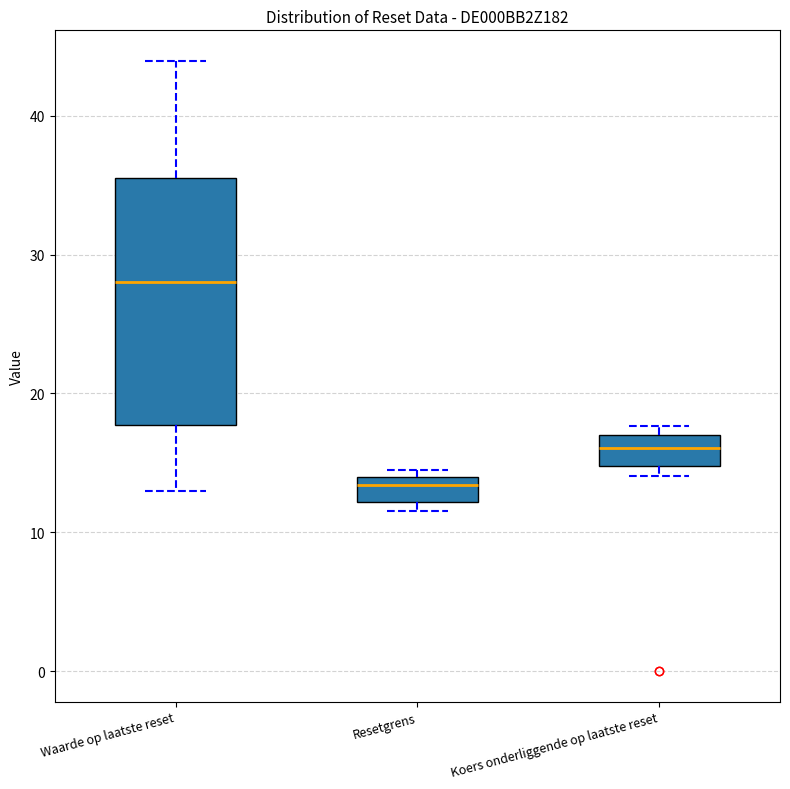

Reading left to right, read every box against the y-axis: the position of its median line, the range the box covers, and the ends of its whiskers. The values are not printed on the chart, so give them approximately, as read against the axis.

Waarde op laatste reset: median 28, box 18 to 36, whiskers 13 to 44
Resetgrens: median 13, box 12 to 14, whiskers 12 (just below the box's lower edge) to 14 (just above the box's upper edge)
Koers onderliggende op laatste reset: median 16, box 15 to 17, whiskers 14 to 18